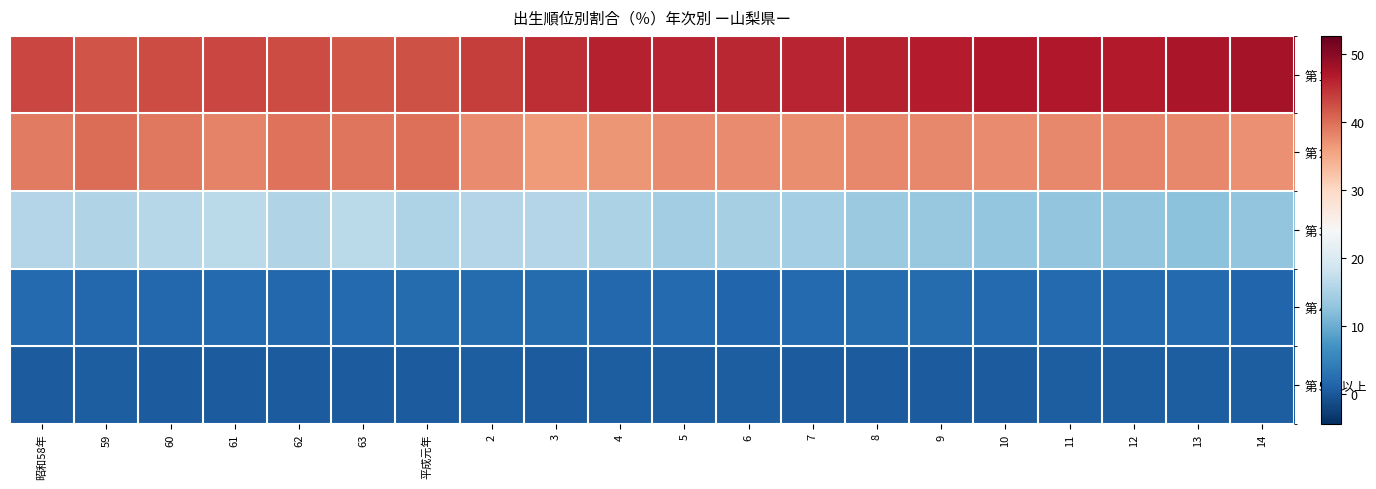

Reading right to left, extract all data points from this chart.

第１子: 14=47.9	13=47.4	12=46.8	11=46.9	10=47.1	9=46.5	8=46.2	7=45.9	6=45.7	5=45.9	4=46.1	3=45.2	2=43.9	平成元年=42.4	63=41.9	62=42.7	61=43.1	60=42.7	59=42.2	昭和58年=43.1
第２子: 14=37.2	13=37.8	12=38.0	11=37.9	10=37.5	9=37.8	8=37.8	7=37.3	6=37.7	5=37.6	4=36.7	3=36.3	2=37.6	平成元年=39.8	63=39.4	62=39.6	61=38.2	60=39.1	59=40.0	昭和58年=38.9
第３子: 14=12.8	13=12.3	12=12.8	11=12.8	10=13.2	9=13.3	8=13.4	7=14.3	6=14.6	5=14.1	4=15.0	3=15.8	2=15.8	平成元年=15.3	63=16.5	62=15.6	61=16.3	60=16.0	59=15.6	昭和58年=15.6
第４子: 14=1.6	13=1.9	12=1.9	11=1.9	10=1.9	9=2.1	8=2.2	7=2.0	6=1.4	5=1.8	4=1.8	3=2.2	2=2.1	平成元年=2.2	63=1.8	62=1.8	61=1.9	60=1.8	59=1.8	昭和58年=2.0
第５子以上: 14=0.5	13=0.5	12=0.5	11=0.5	10=0.4	9=0.3	8=0.4	7=0.5	6=0.6	5=0.5	4=0.5	3=0.4	2=0.6	平成元年=0.3	63=0.3	62=0.4	61=0.4	60=0.4	59=0.5	昭和58年=0.4